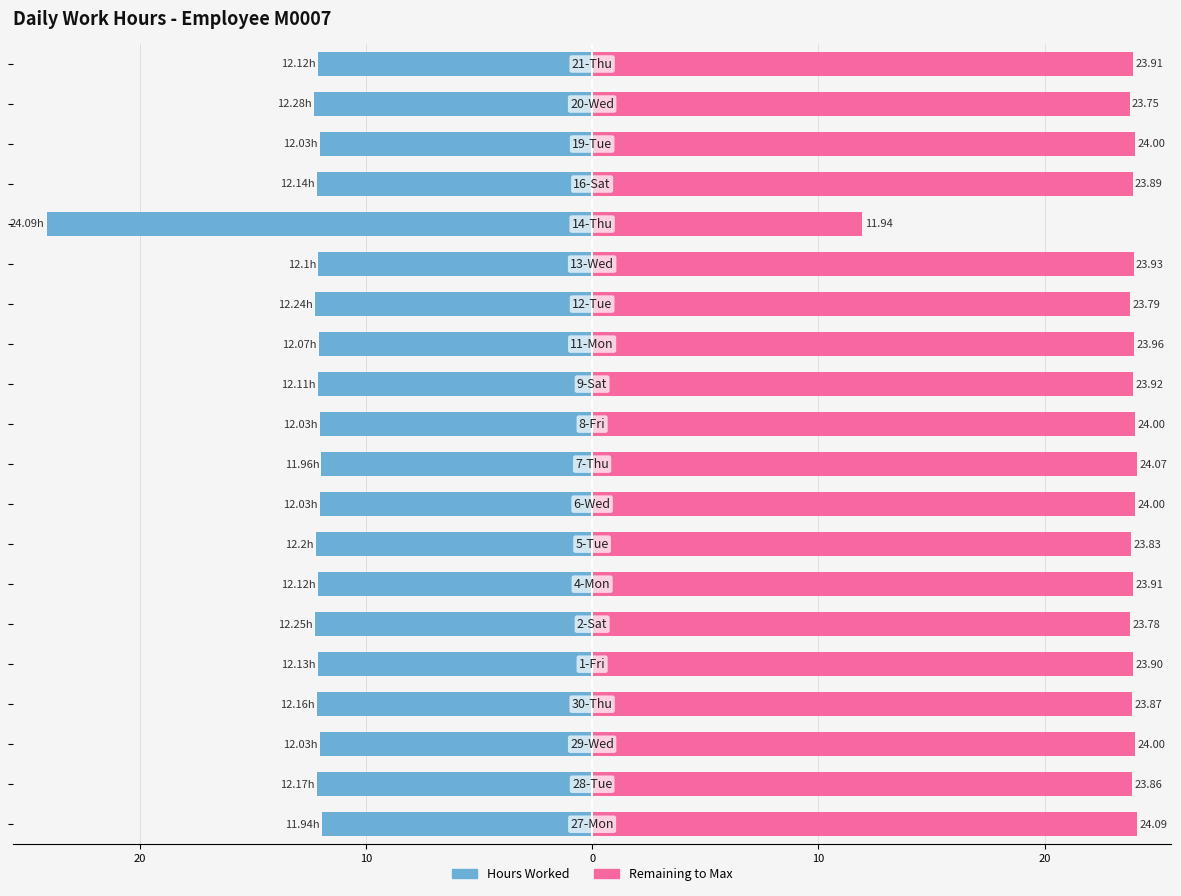

List the series in order of their peak value, highest first.

Remaining, Hours Worked